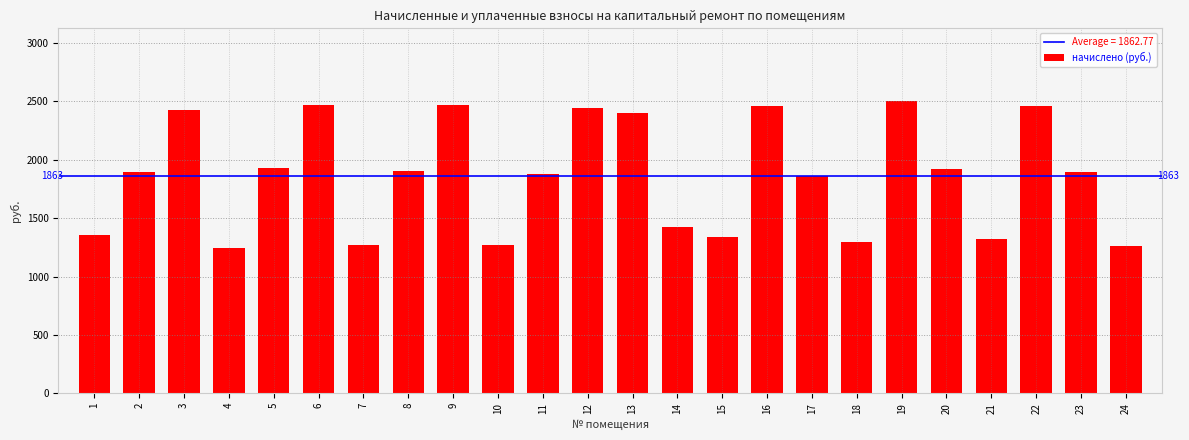

What is the sum of the values at 16 and 12?

4904.8